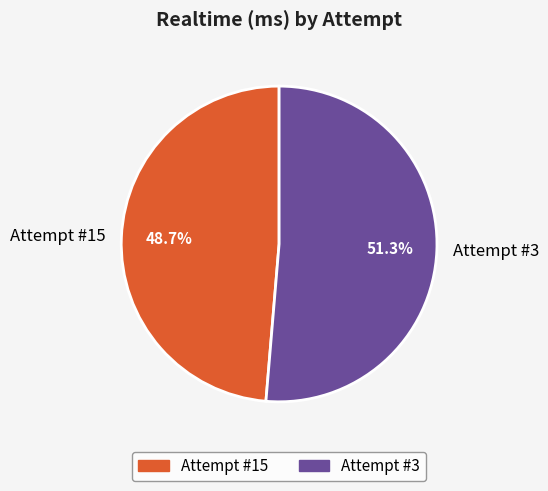

What portion of the pie excludes Attempt #15?

51.3%